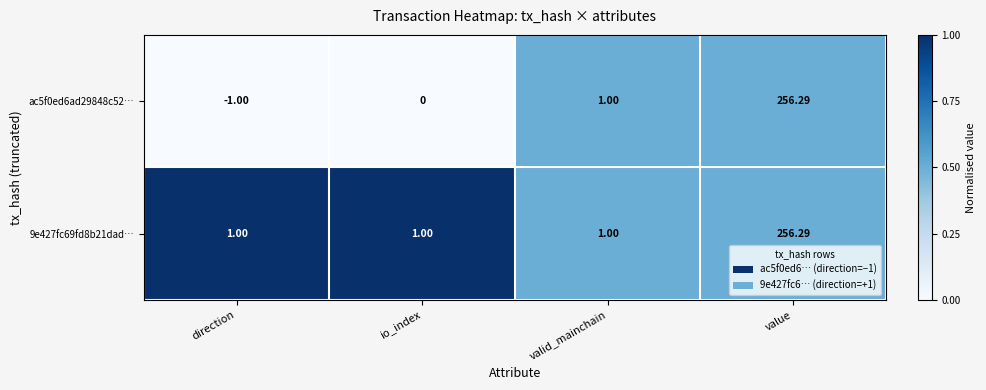

Between io_index and value, which series saw the biggest shift?

ac5f0ed6ad29848c52…